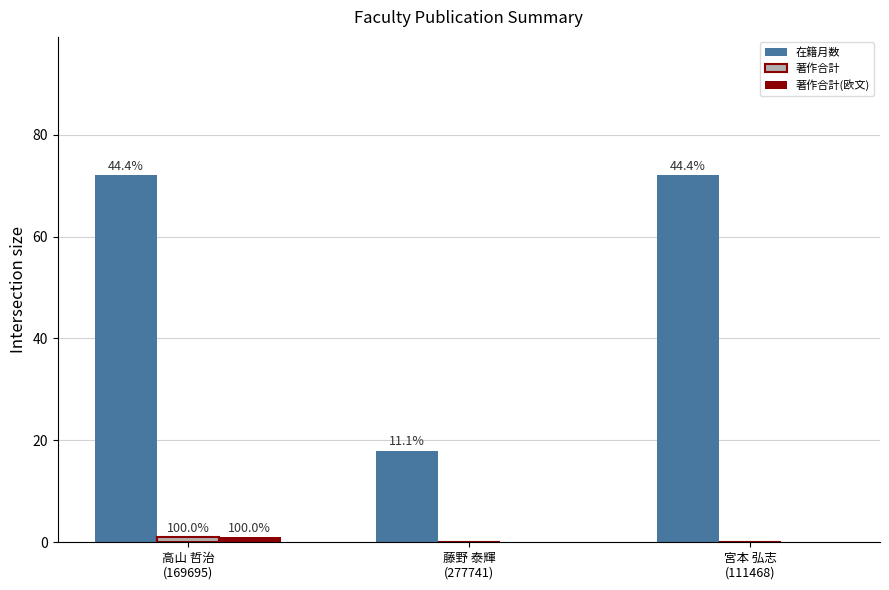

What are all the series names shown in the legend?

在籍月数, 著作合計, 著作合計(欧文)